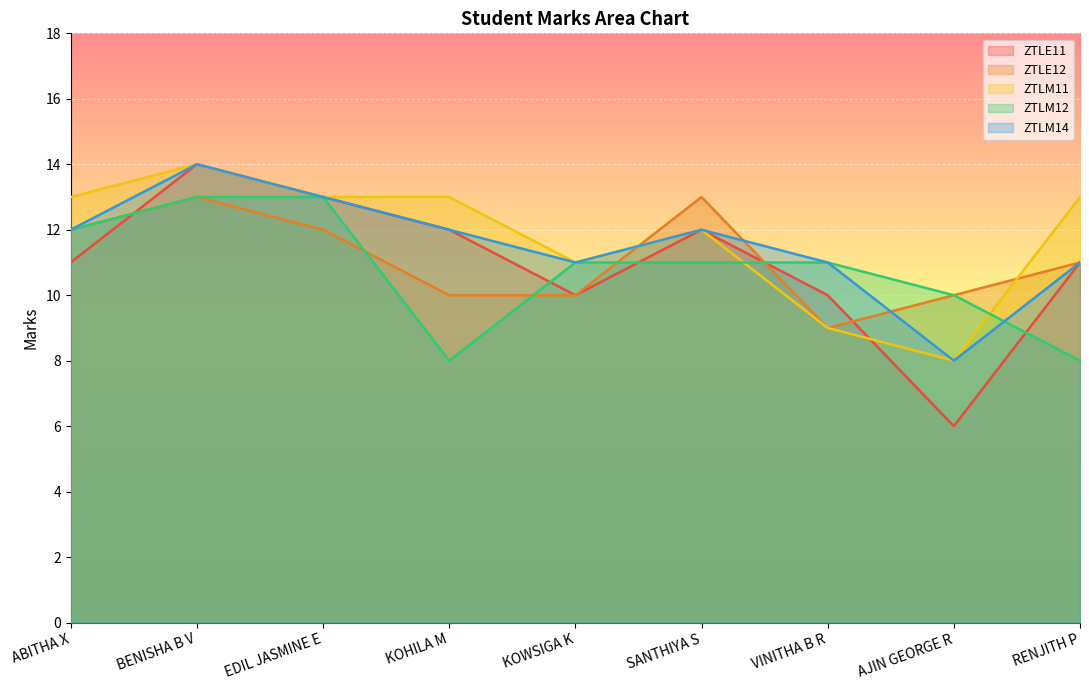

What is the minimum value for ZTLM14?

8